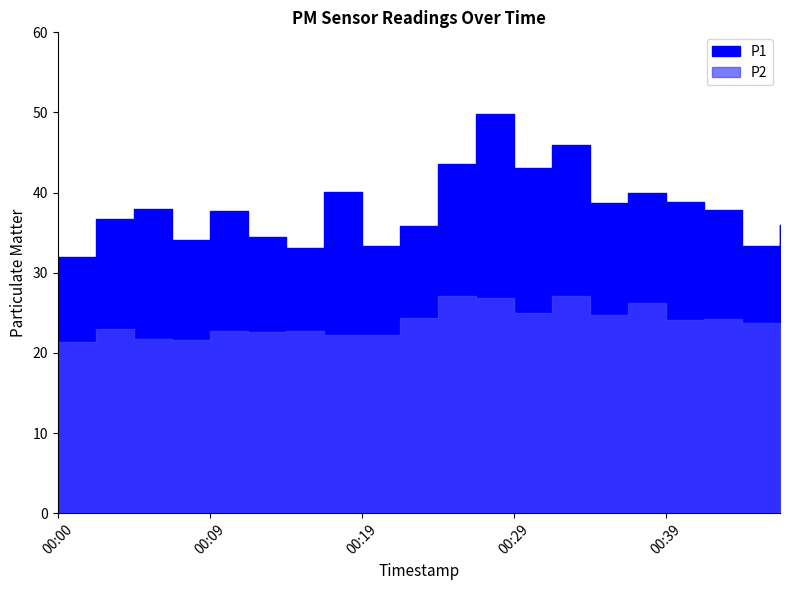

Reading left to right, list all the values displayed in this chart.

P1: 31.9	36.8	37.9	34.1	37.8	34.4	33.1	40.0	33.4	35.8	43.6	49.8	43.1	46.0	38.7	40.0	38.8	37.8	33.4	36.0
P2: 21.4	22.9	21.7	21.7	22.7	22.6	22.8	22.2	22.2	24.4	27.1	26.9	24.9	27.1	24.7	26.2	24.1	24.2	23.8	23.5